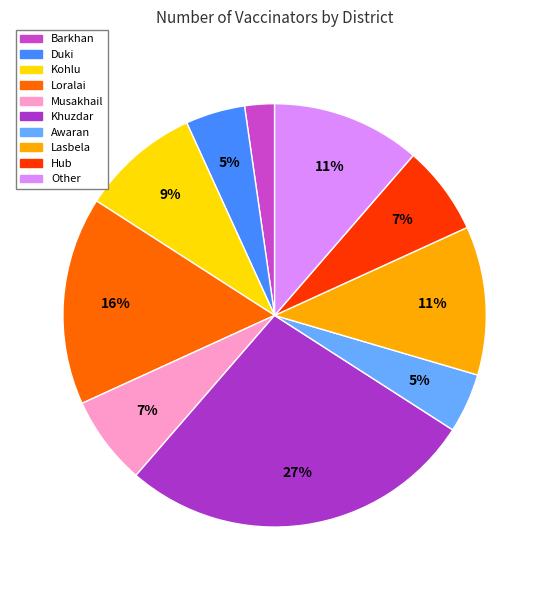

What percentage is the Barkhan slice, to the nearest percent?

2%